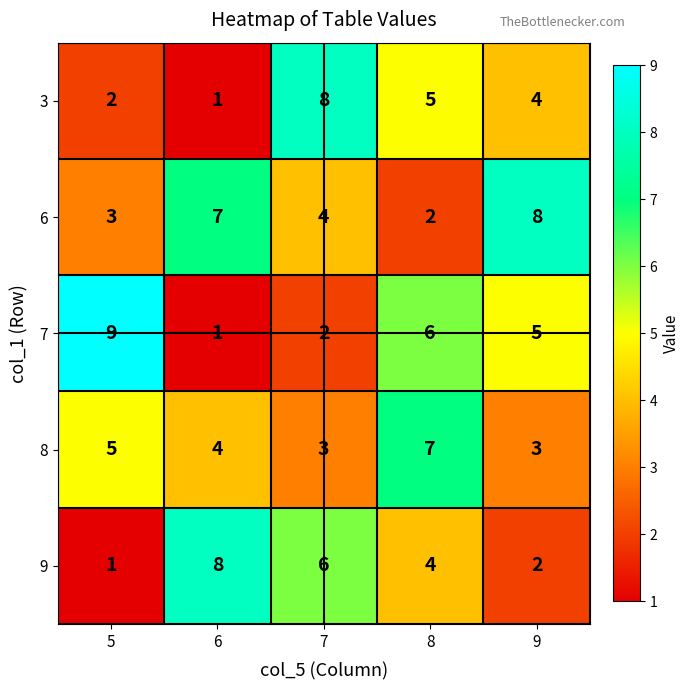

List the labels in order of 7 value, largest first.

5, 8, 9, 7, 6